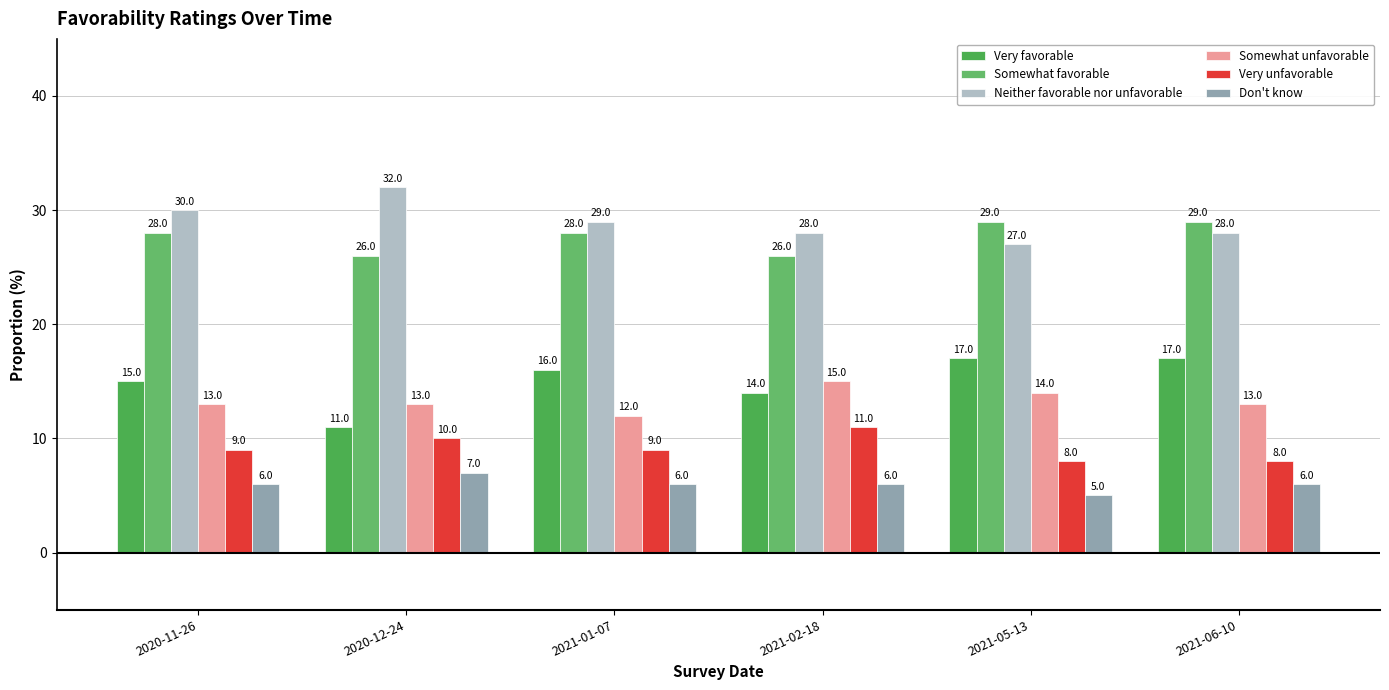

How many categories are shown in the chart?

6